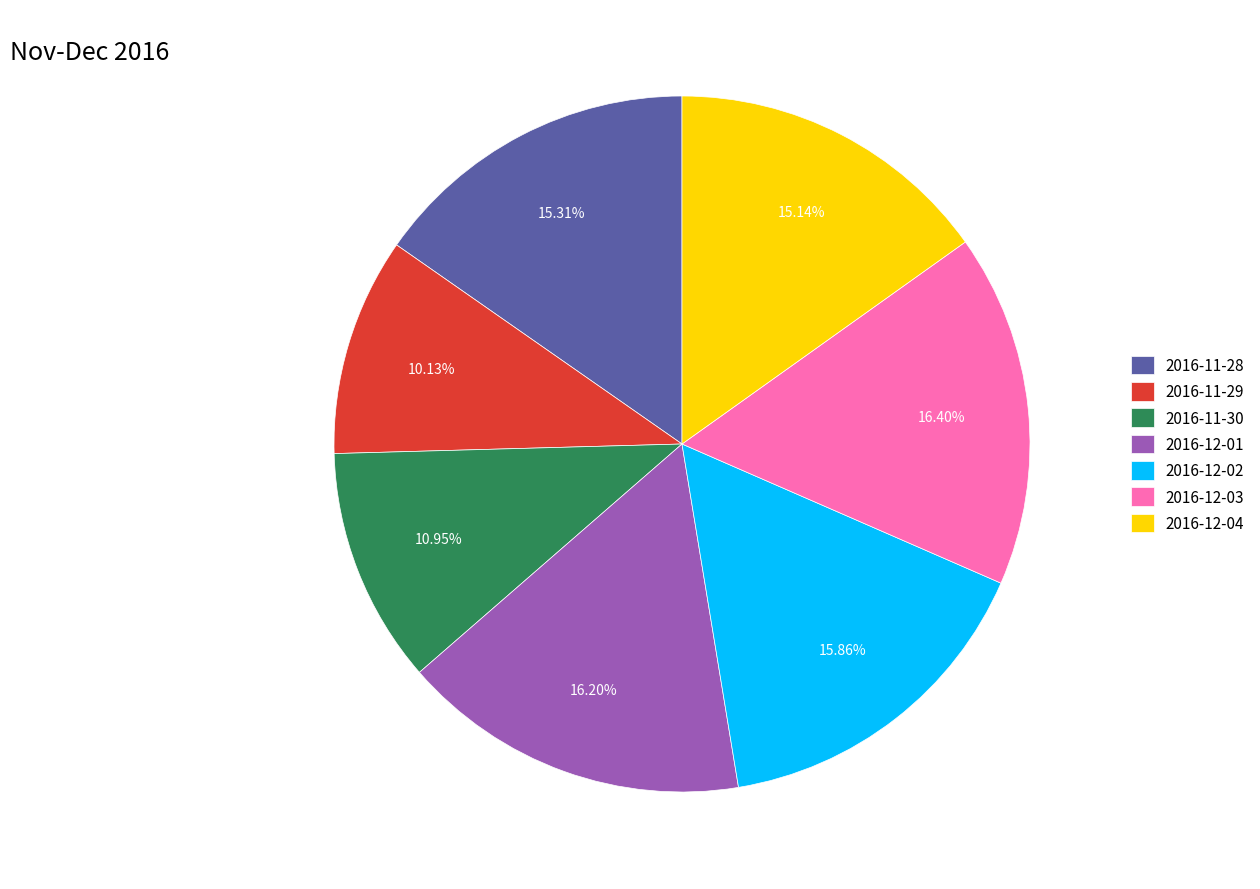

How many slices are in this pie chart?

7